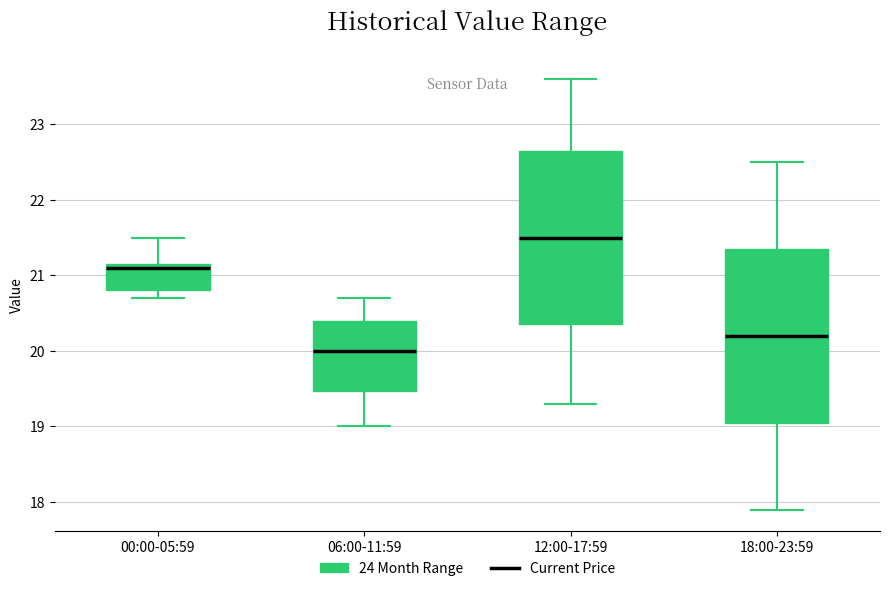

Reading left to right, read every box against the y-axis: the position of its median line, the range the box covers, and the ends of its whiskers. The values are not printed on the chart, so give them approximately, as read against the axis.

00:00-05:59: median 21.1, box 20.8 to 21.2, whiskers 20.7 to 21.5
06:00-11:59: median 20.0, box 19.5 to 20.4, whiskers 19.0 to 20.7
12:00-17:59: median 21.5, box 20.4 to 22.7, whiskers 19.3 to 23.6
18:00-23:59: median 20.2, box 19.1 to 21.4, whiskers 17.9 to 22.5